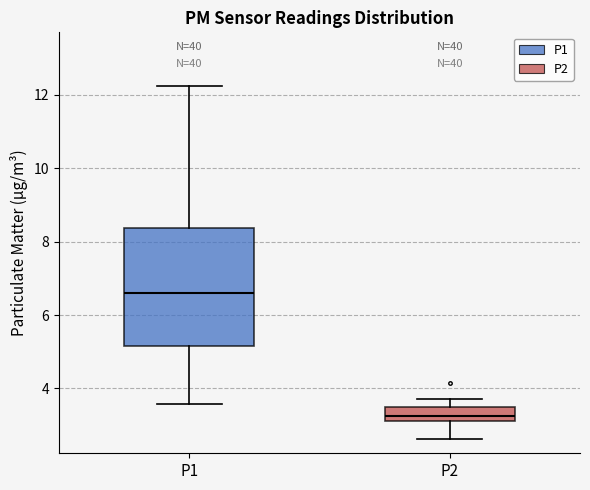

Which box's median line is the lowest?

P2